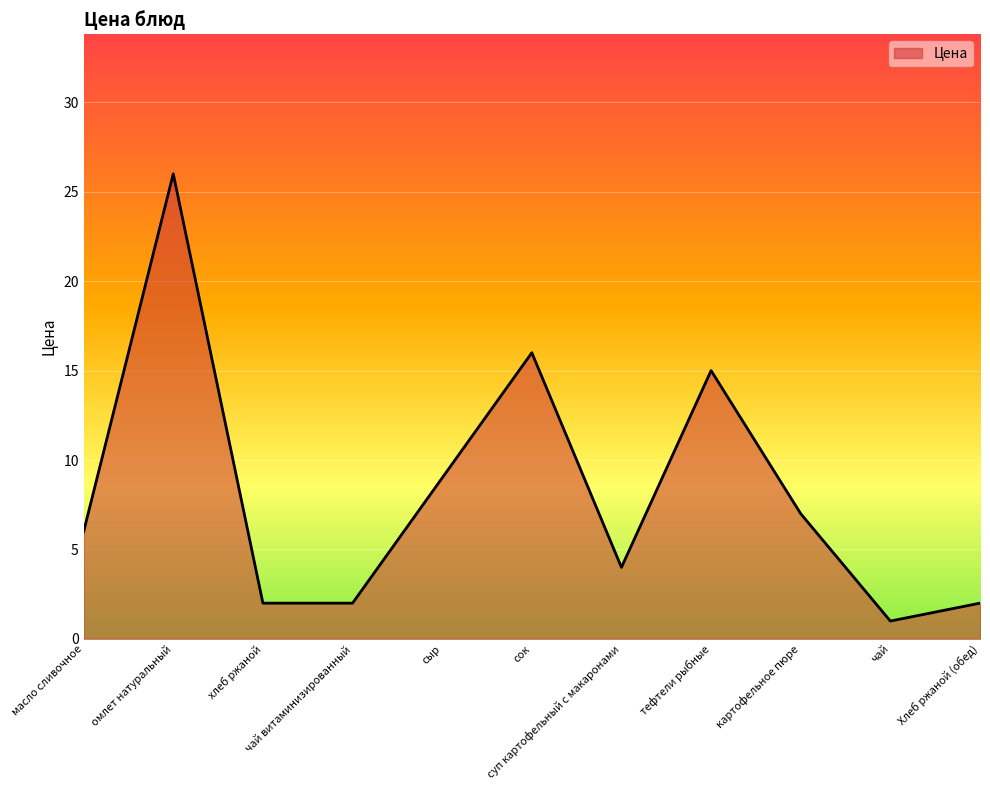

Reading left to right, transcribe all the data shown in this chart.

6	26	2	2	9	16	4	15	7	1	2